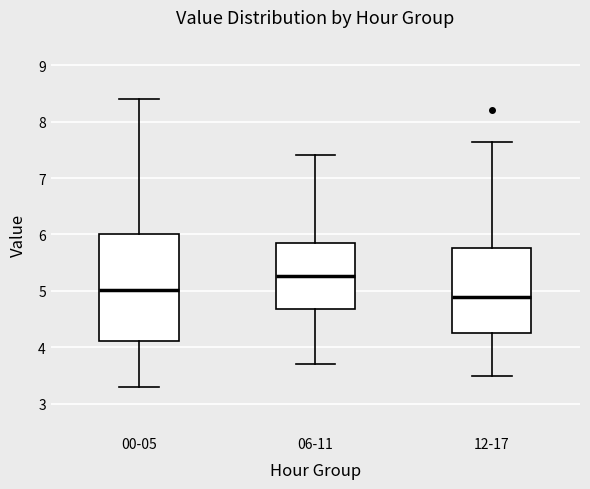

Comparing the boxes themselves (not the whiskers), which one is the tallest?

00-05